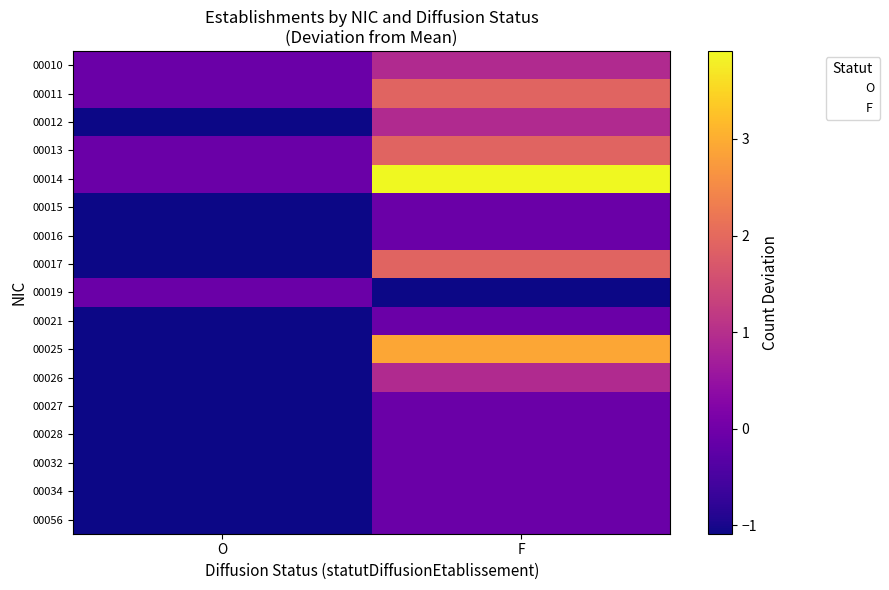

Reading right to left, transcribe all the data shown in this chart.

00010: F=0.9	O=-0.1
00011: F=1.9	O=-0.1
00012: F=0.9	O=-1.1
00013: F=1.9	O=-0.1
00014: F=3.9	O=-0.1
00015: F=-0.1	O=-1.1
00016: F=-0.1	O=-1.1
00017: F=1.9	O=-1.1
00019: F=-1.1	O=-0.1
00021: F=-0.1	O=-1.1
00025: F=2.9	O=-1.1
00026: F=0.9	O=-1.1
00027: F=-0.1	O=-1.1
00028: F=-0.1	O=-1.1
00032: F=-0.1	O=-1.1
00034: F=-0.1	O=-1.1
00056: F=-0.1	O=-1.1